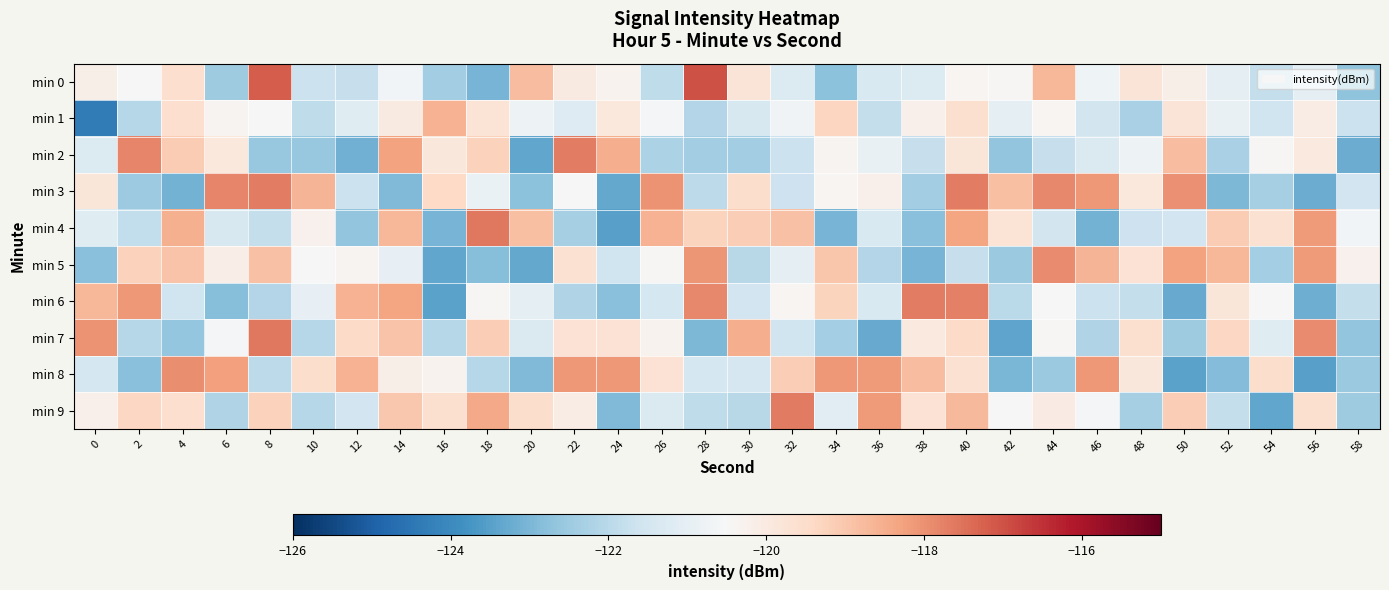

What is the total value across all series at 44?

-1201.6